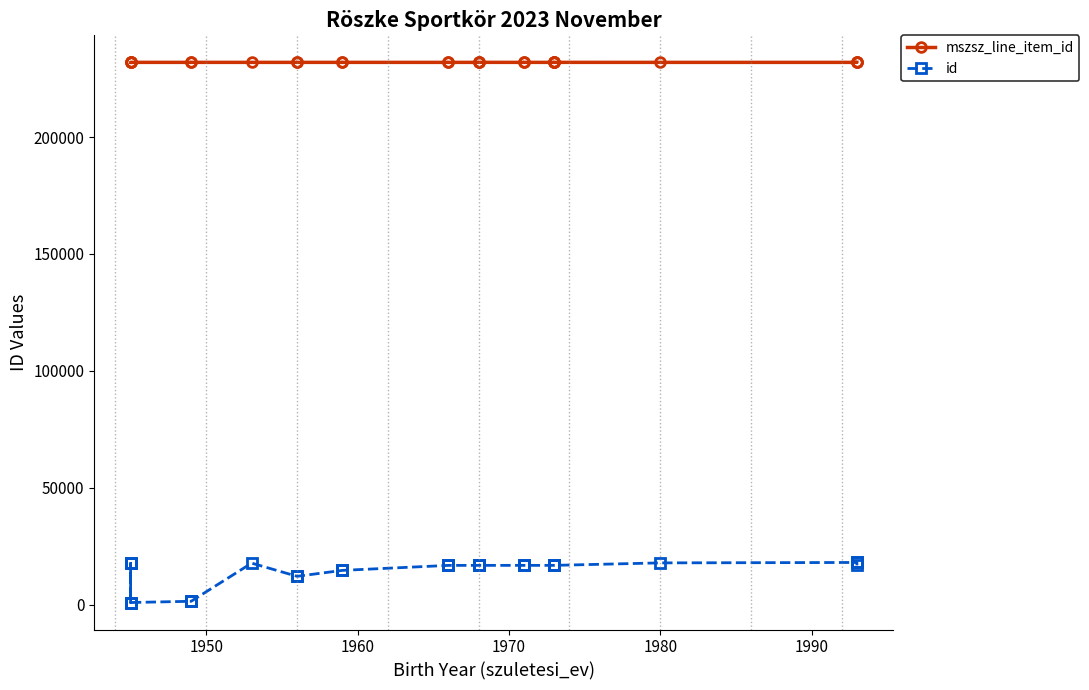

Where is mszsz_line_item_id nearest to the value 231982?

1960